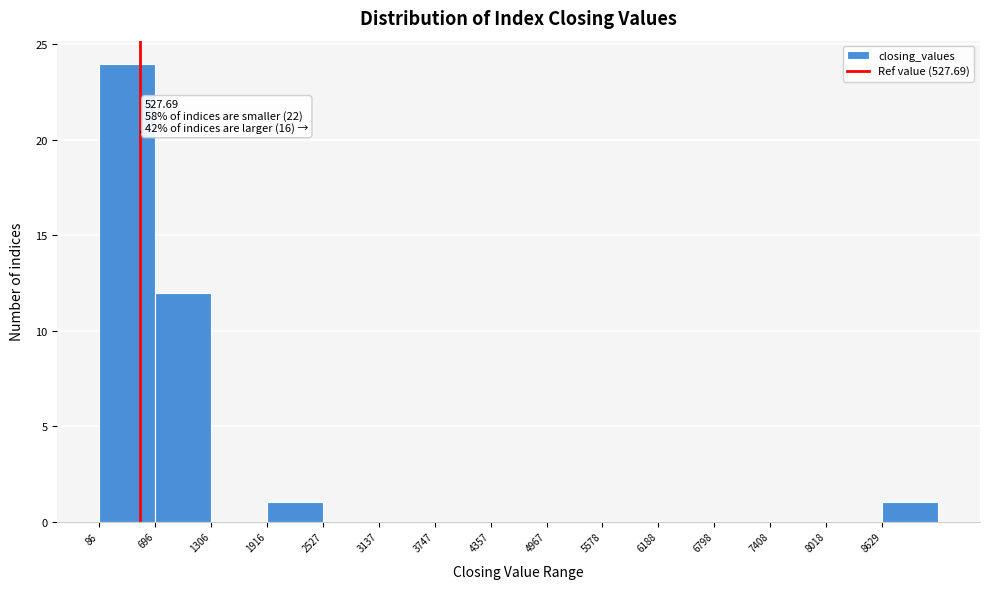

Over which range of the x-axis is the bar tallest?

100 to 700